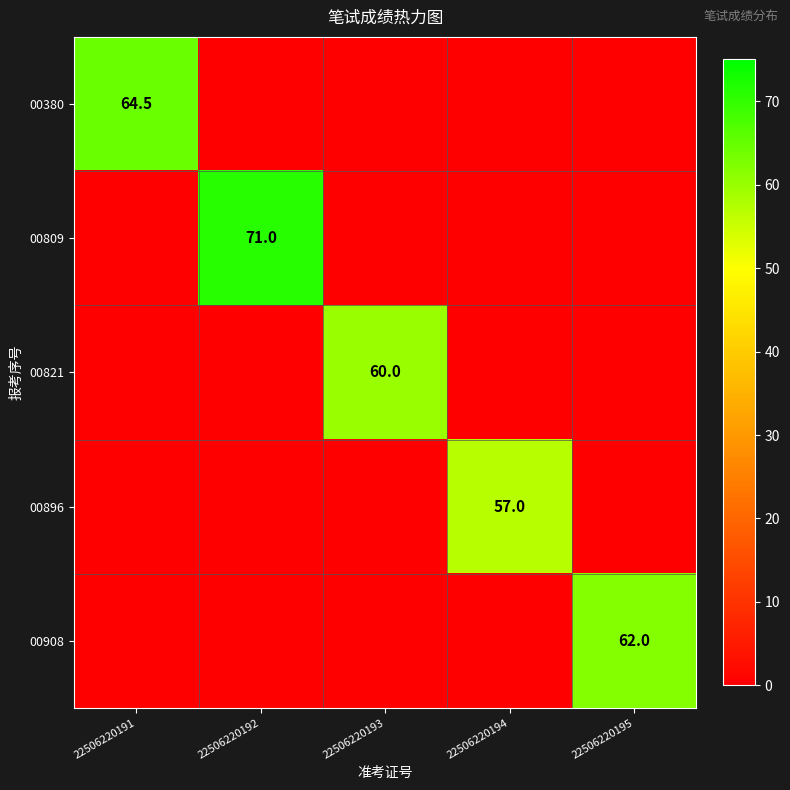

How many positive values does the 00896 series have?

1